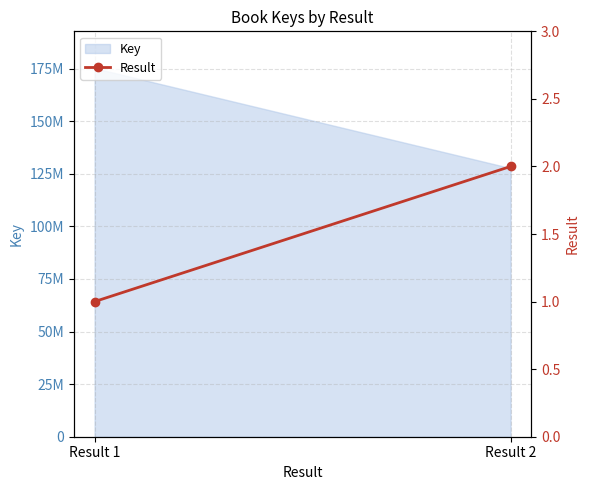

What is the change in value from Result 1 to Result 2?

+1